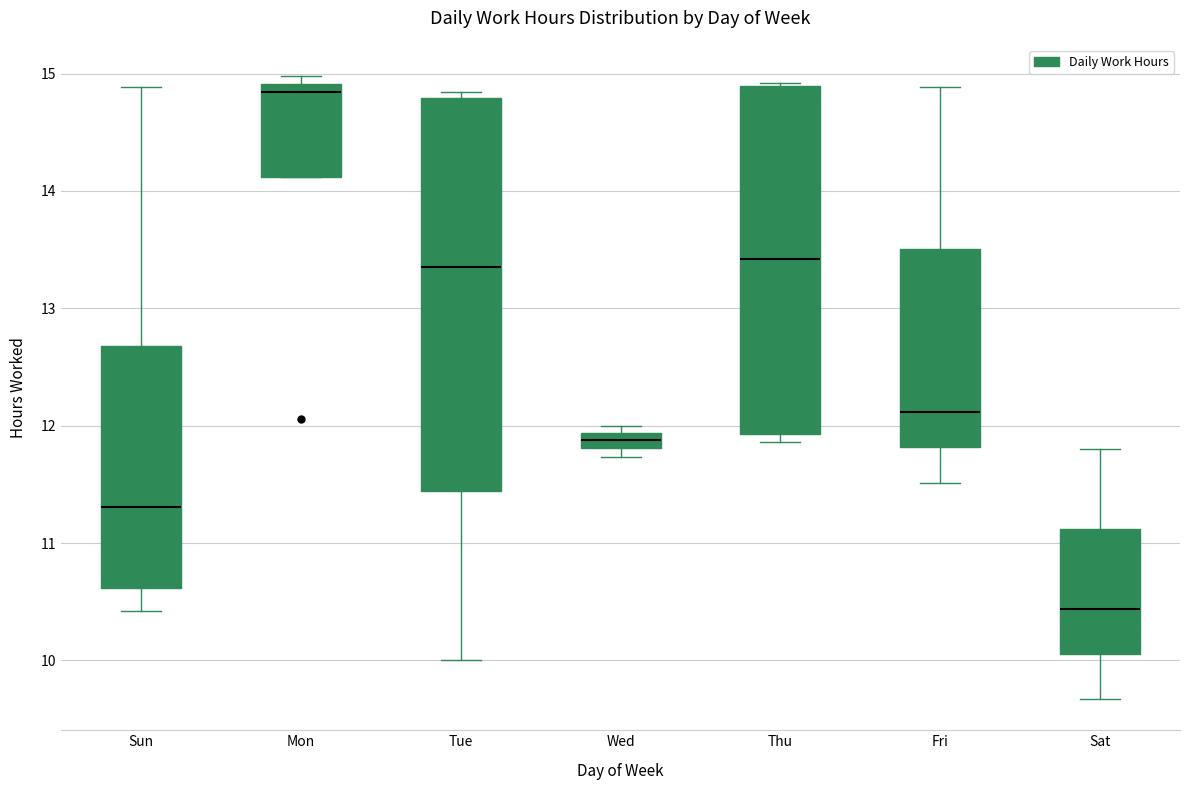

Comparing the boxes themselves (not the whiskers), which one is the tallest?

Tue